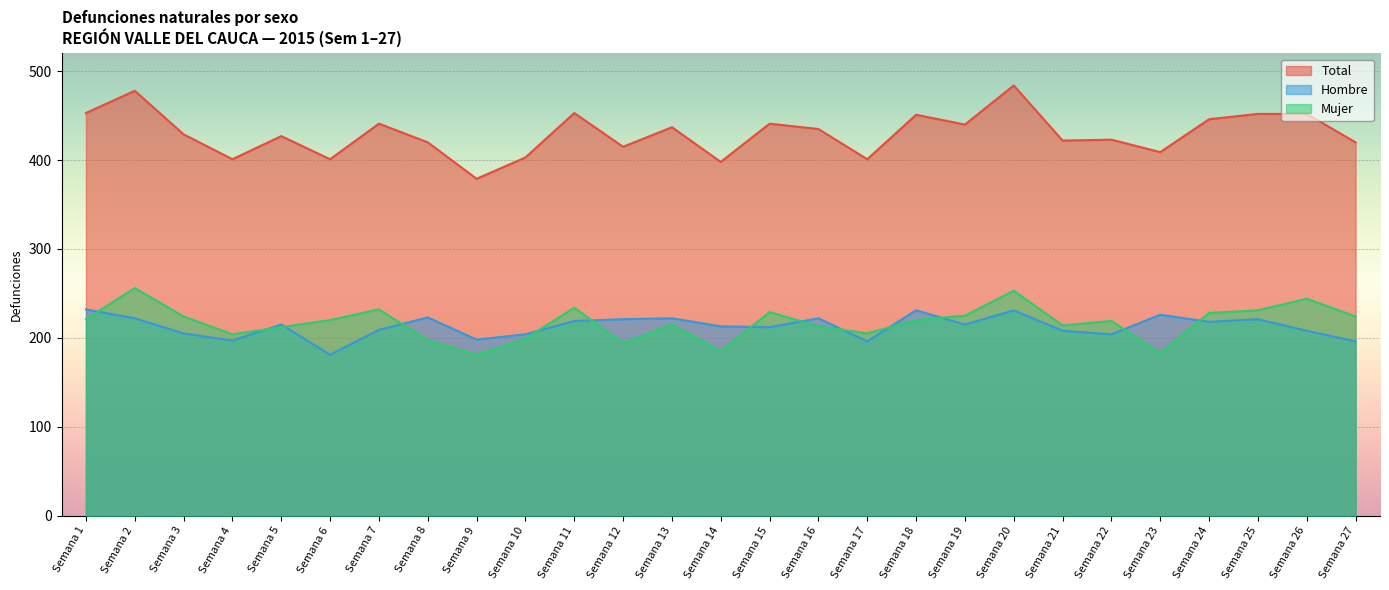

Which series has the widest spread of values?

Total